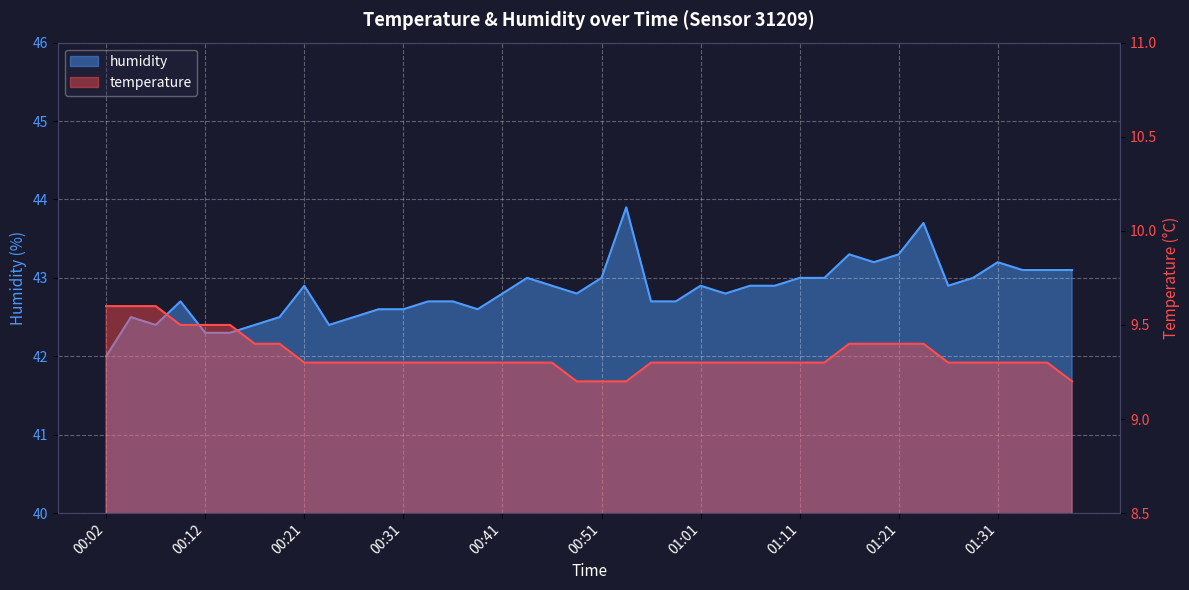

At which label does humidity reach its peak?

00:54